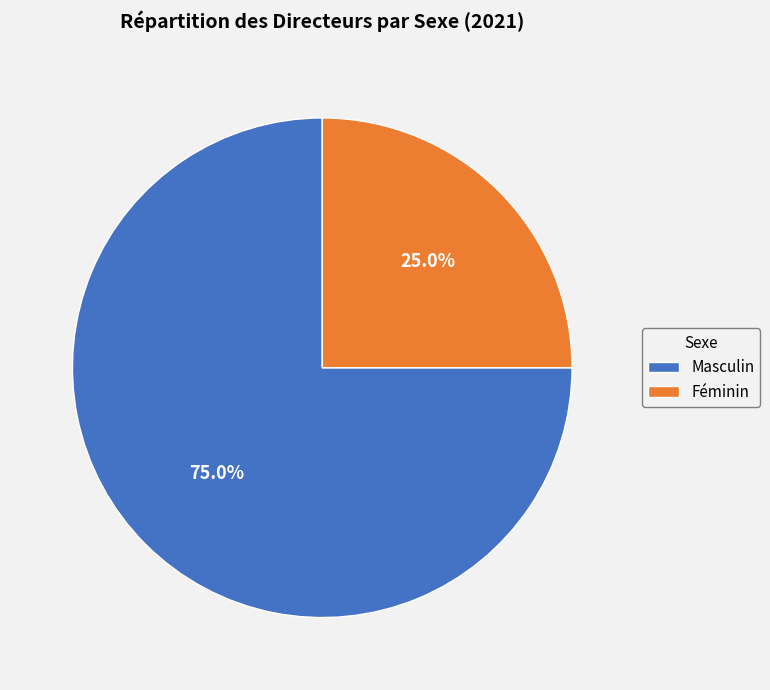

Which has a higher value, Féminin or Masculin?

Masculin